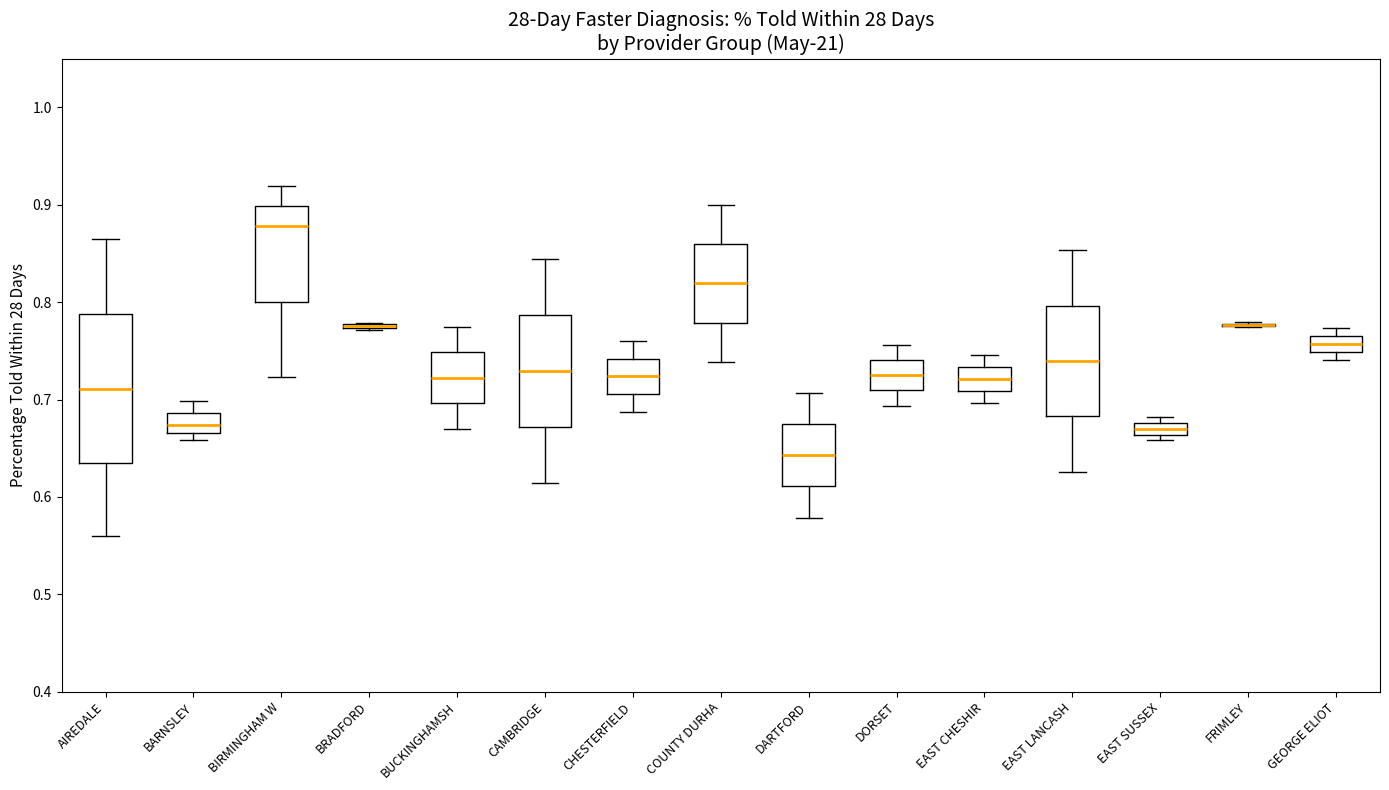

Which box is the tallest, from its lower edge to its upper edge?

AIREDALE